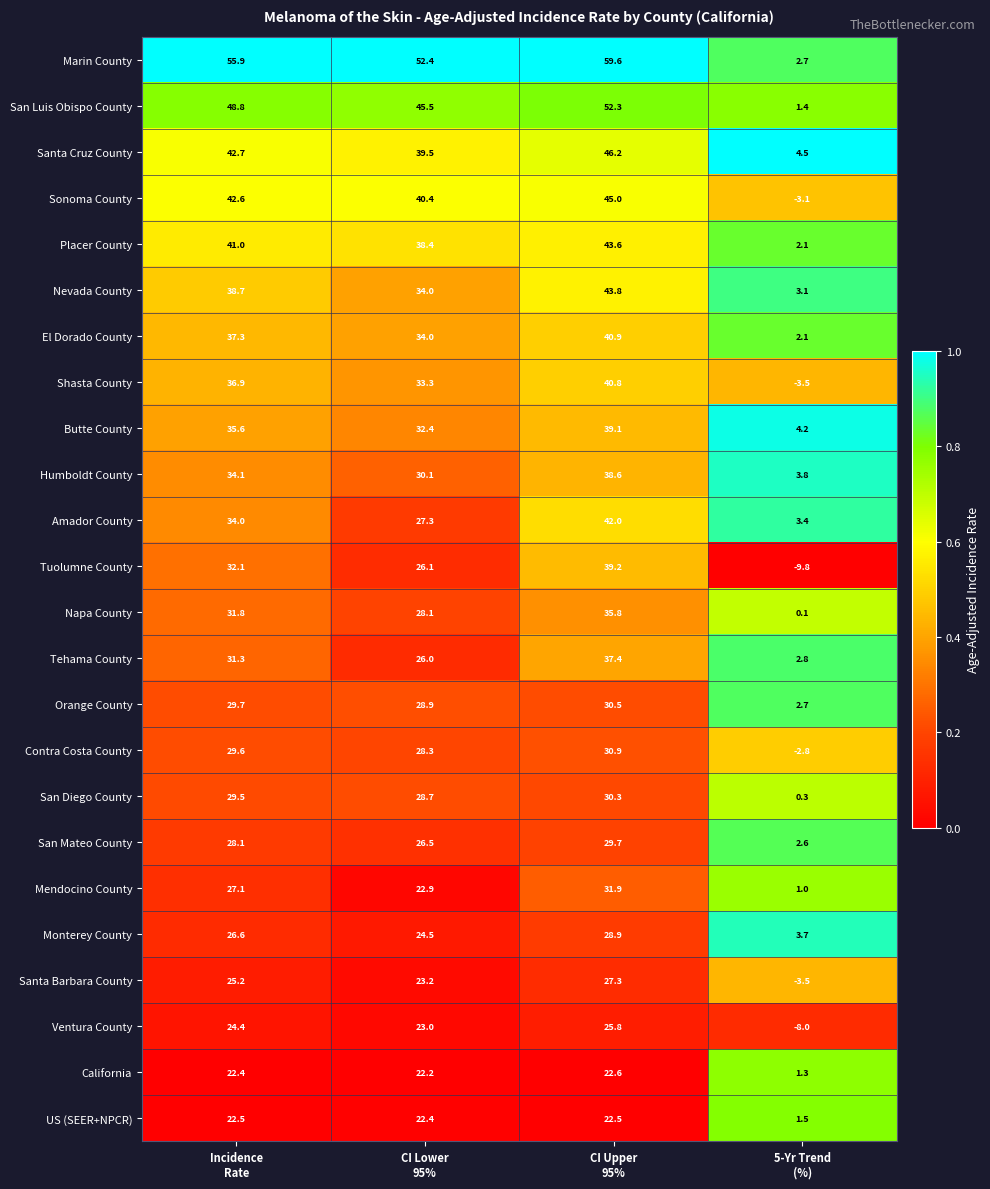

What is the difference between the second highest and second lowest values in the Napa County series?

3.7